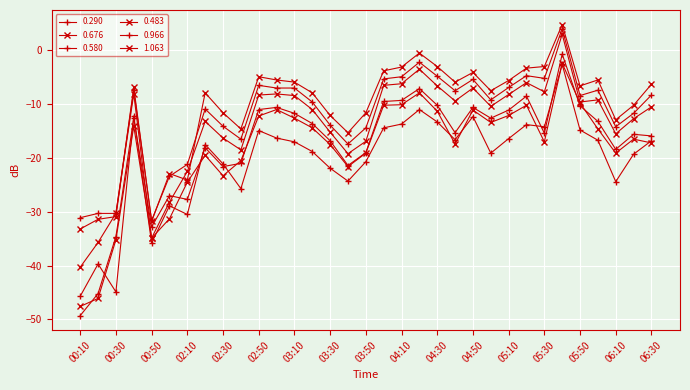

What is the value of the 0.676 point at the 19th from the left?

-6.2